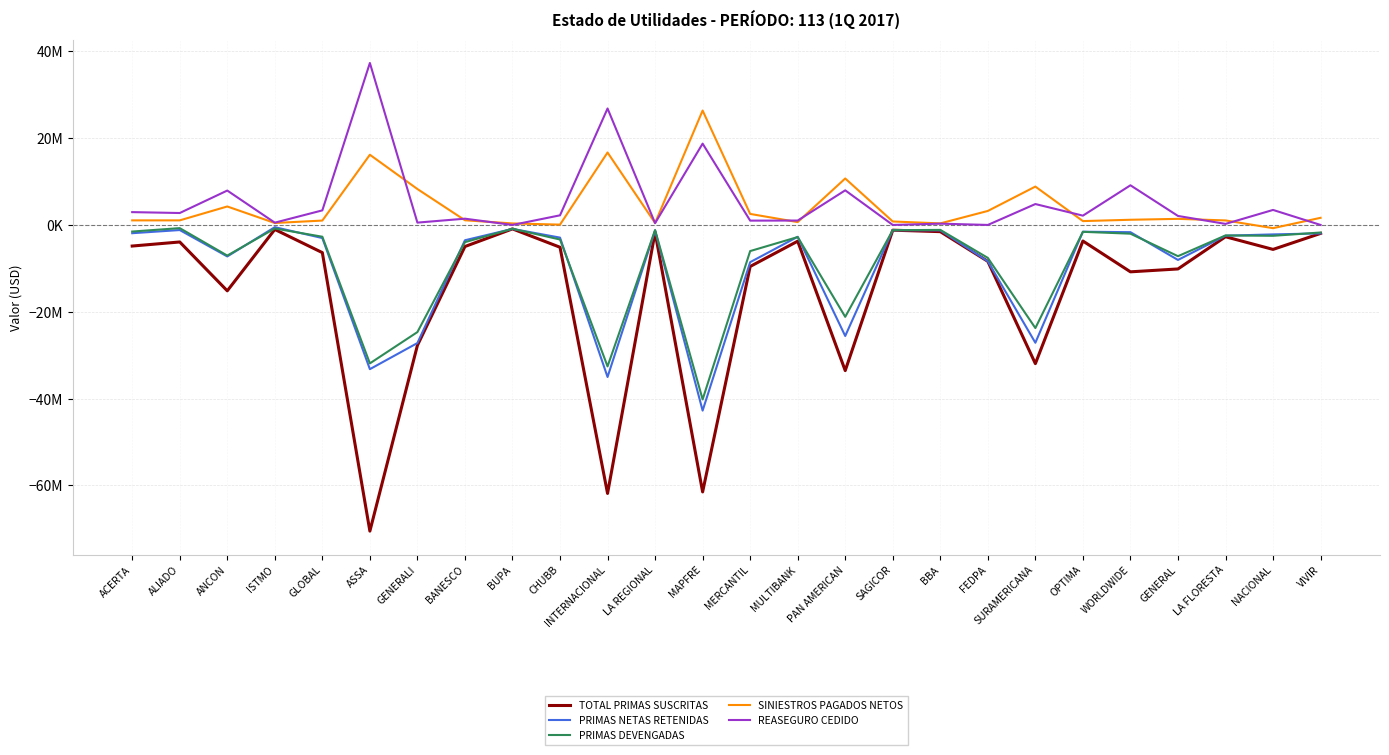

Which category has the lowest value in the PRIMAS NETAS RETENIDAS series?

MAPFRE